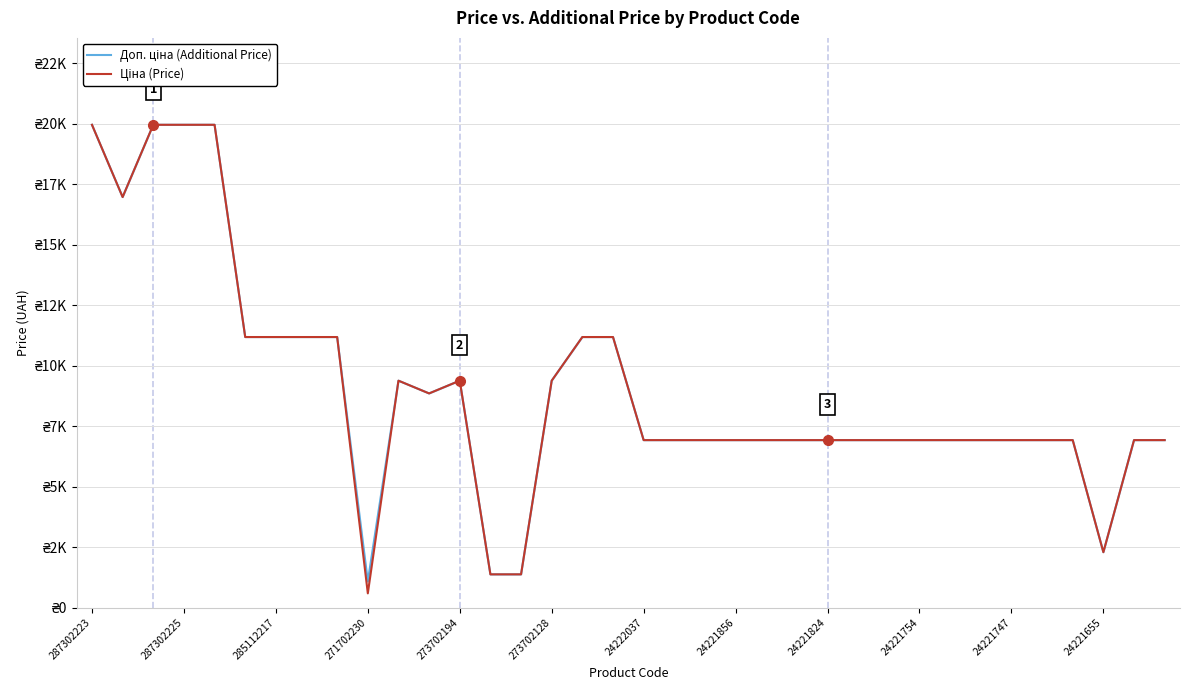

How many values in the Ціна (Price) series exceed 6925?

32